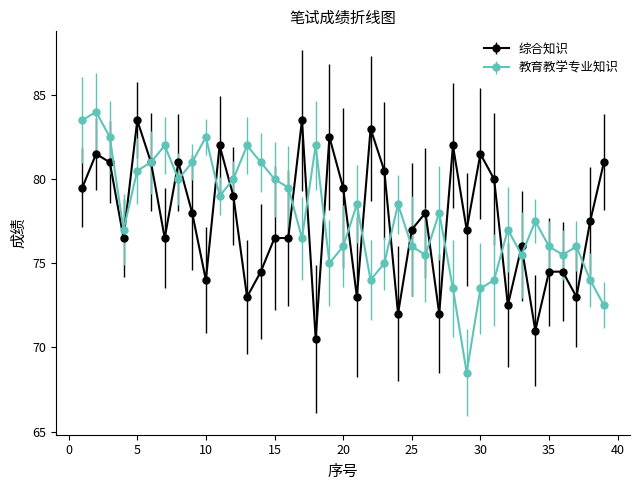

Which series has the widest spread of values?

教育教学专业知识